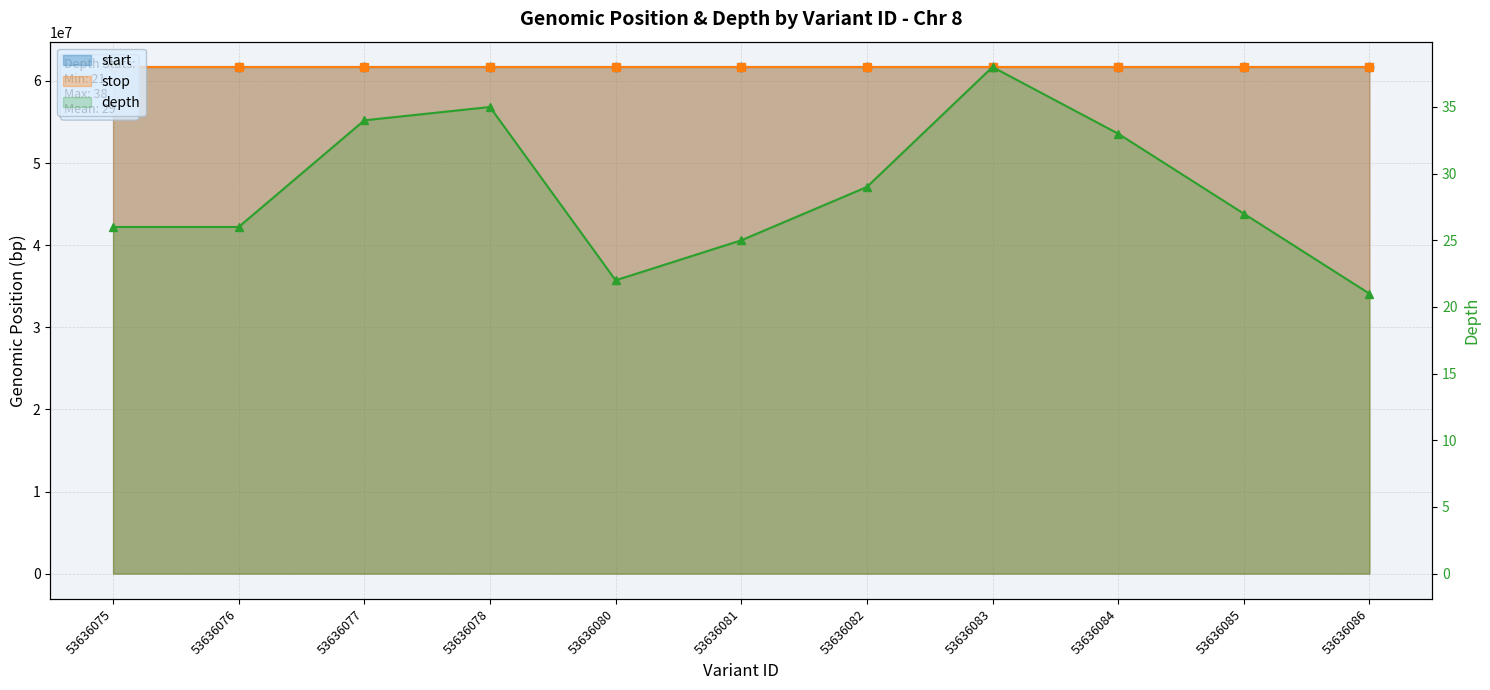

Reading right to left, list all the values displayed in this chart.

start: 53636086=61705260	53636085=61705225	53636084=61705170	53636083=61705025	53636082=61705005	53636081=61704874	53636080=61704833	53636078=61704702	53636077=61704497	53636076=61704412	53636075=61704405
stop: 53636086=61705261	53636085=61705226	53636084=61705171	53636083=61705026	53636082=61705006	53636081=61704875	53636080=61704834	53636078=61704703	53636077=61704498	53636076=61704413	53636075=61704406
depth: 53636086=21	53636085=27	53636084=33	53636083=38	53636082=29	53636081=25	53636080=22	53636078=35	53636077=34	53636076=26	53636075=26